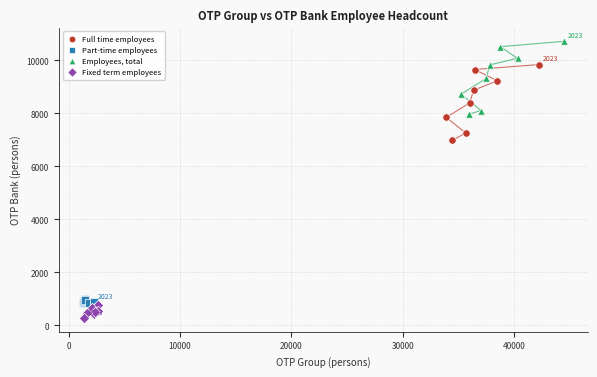

Which series reaches the maximum Y coordinate?

Employees, total